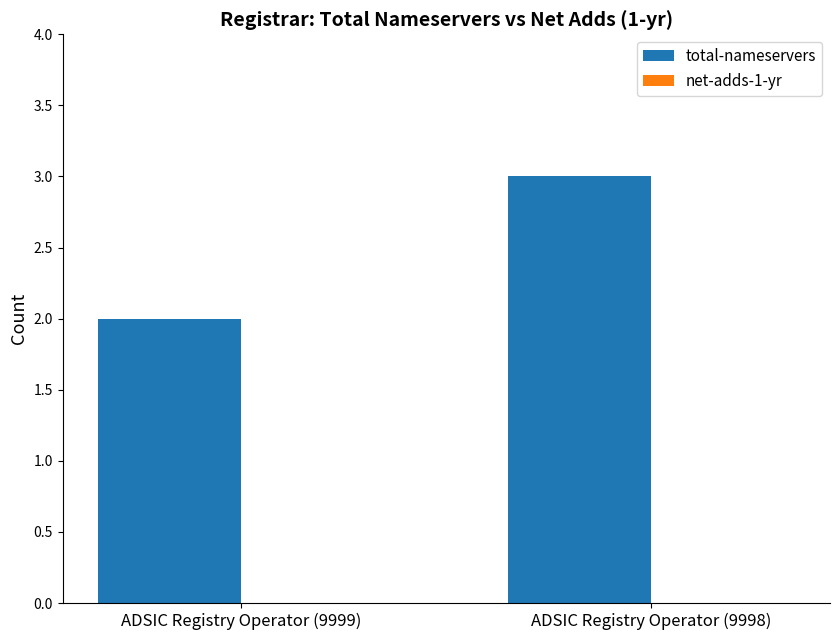

Rank the categories by value from lowest to highest.

ADSIC Registry Operator (9999), ADSIC Registry Operator (9998)